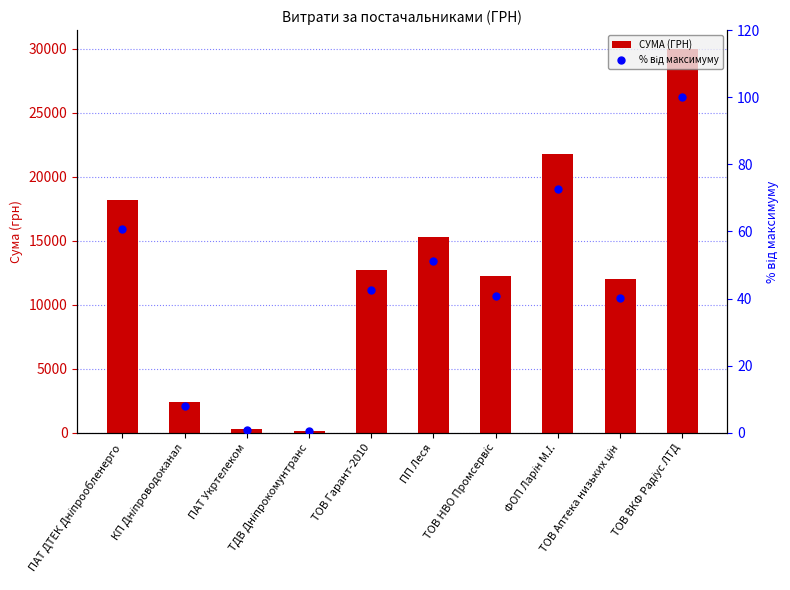

Which series has the largest total across all categories?

СУМА (ГРН)